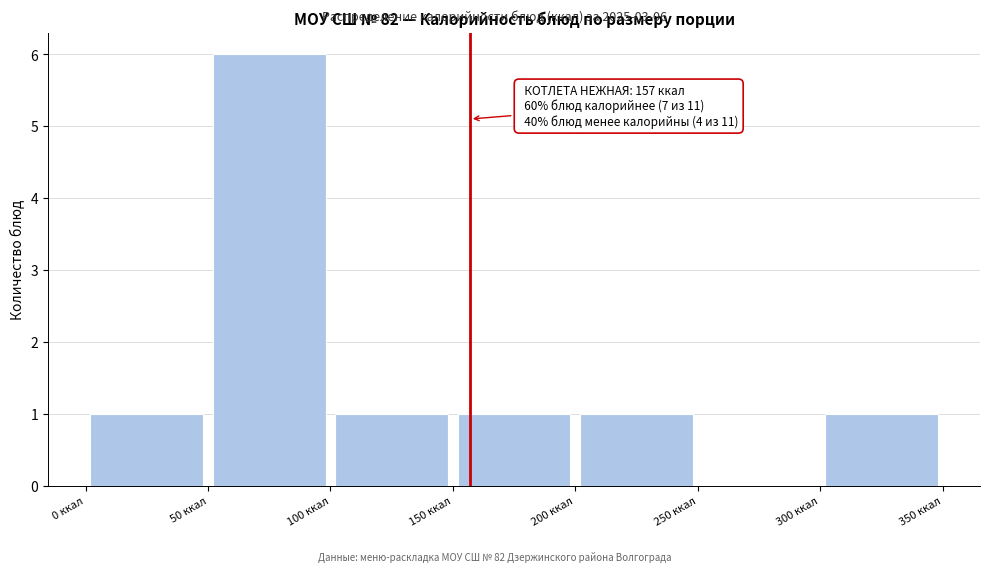

Which range on the x-axis has the tallest bar?

50 to 100